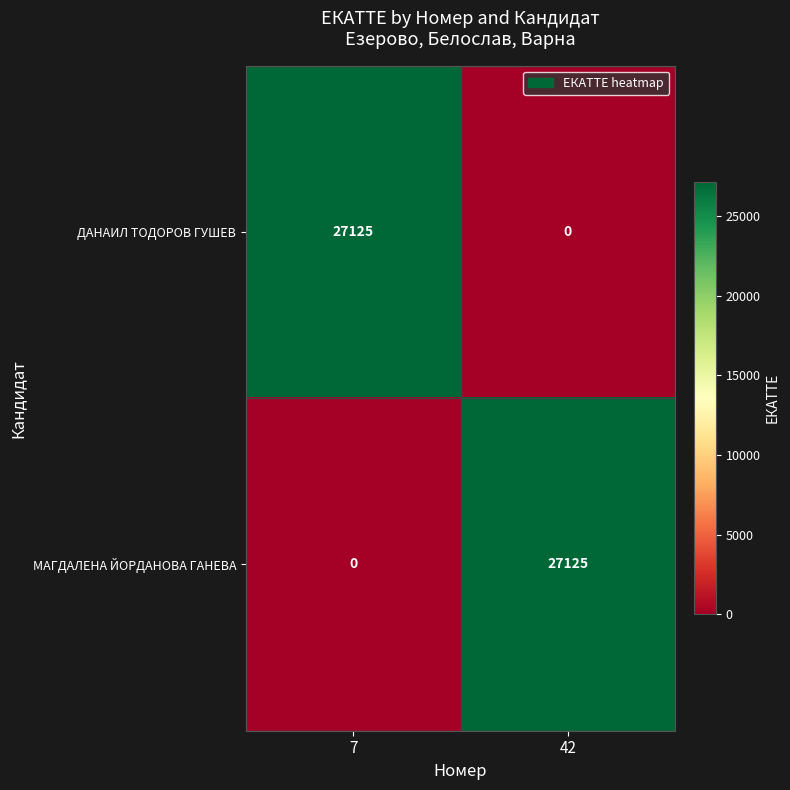

What is the difference between the МАГДАЛЕНА ЙОРДАНОВА ГАНЕВА values at 42 and 7?

27125